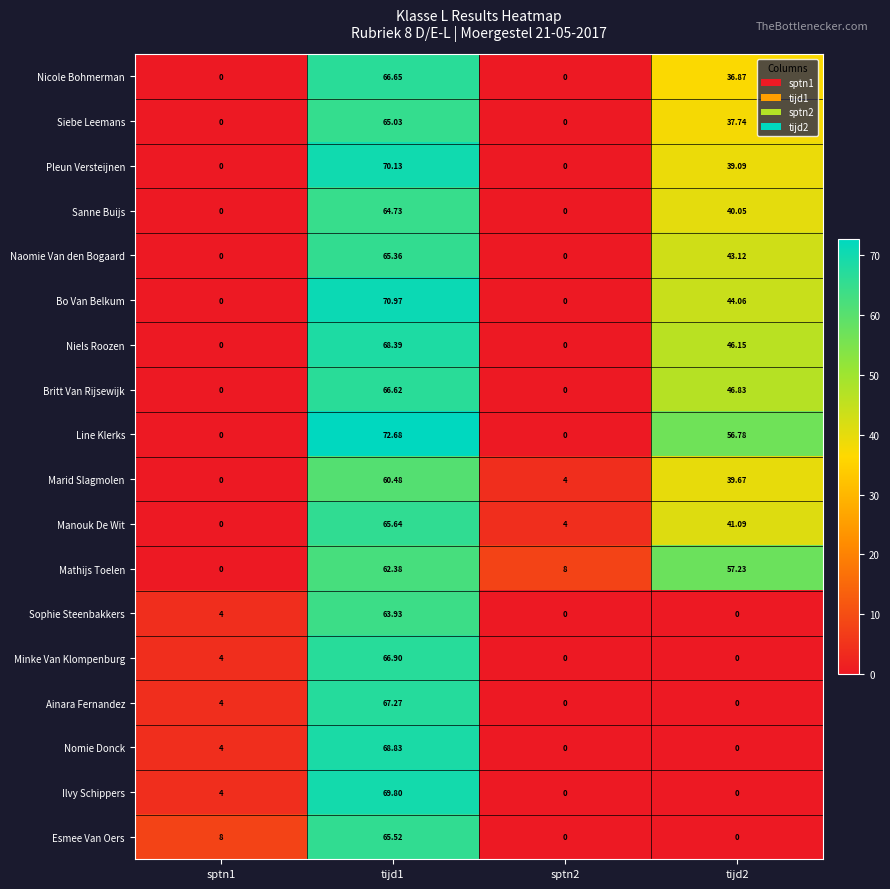

Which series has the widest spread of values?

Line Klerks